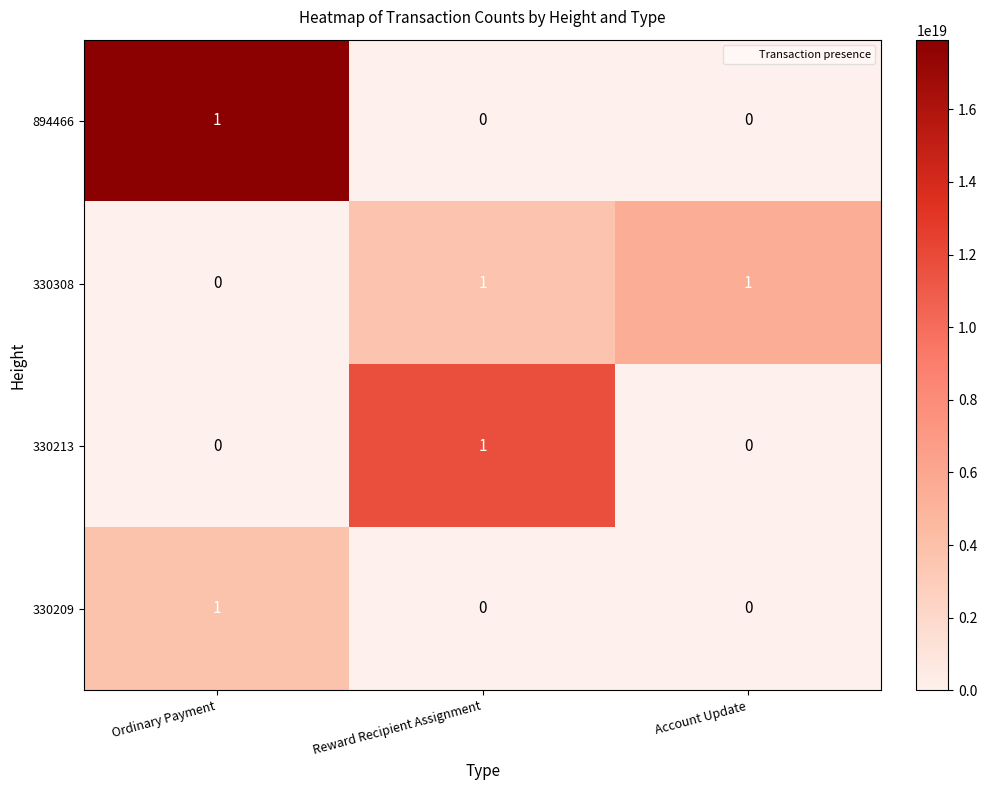

Reading right to left, transcribe all the data shown in this chart.

894466: 0	0	1
330308: 1	1	0
330213: 0	1	0
330209: 0	0	1